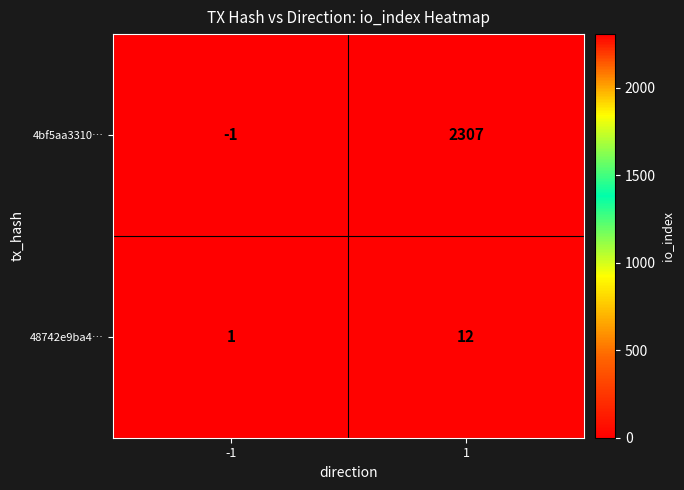

What is the total value across all series at 1?

2319